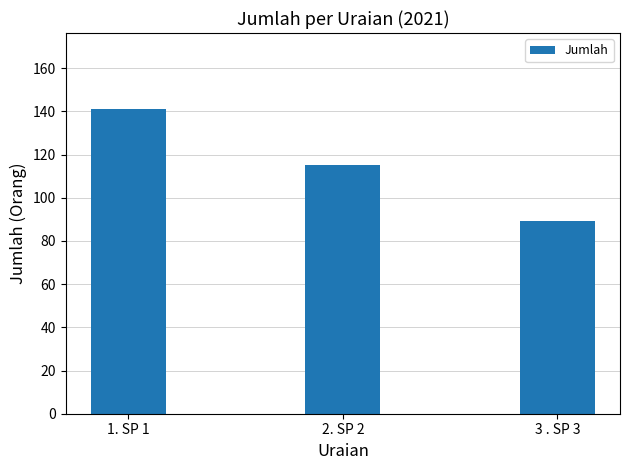

What is the label of the 1st bar from the left?

1. SP 1